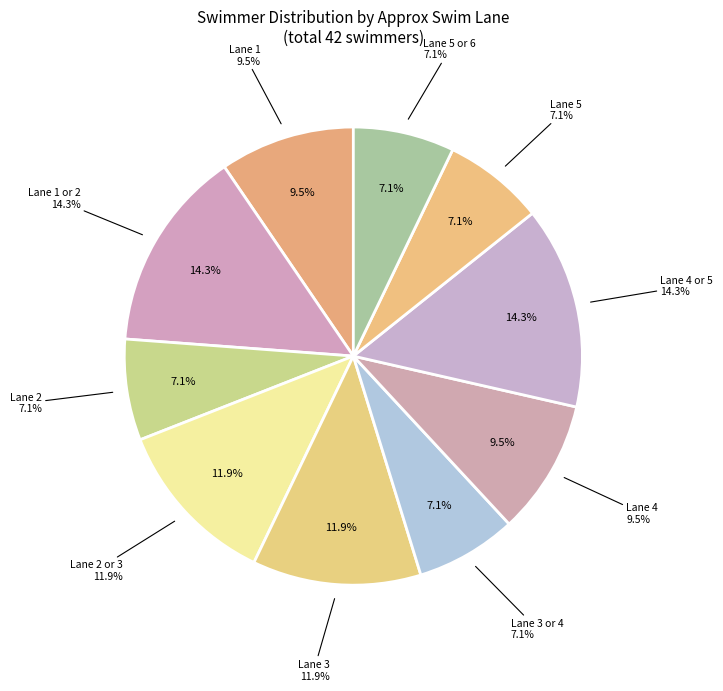

Combined, do 1 and 2 account for over 50%?

No